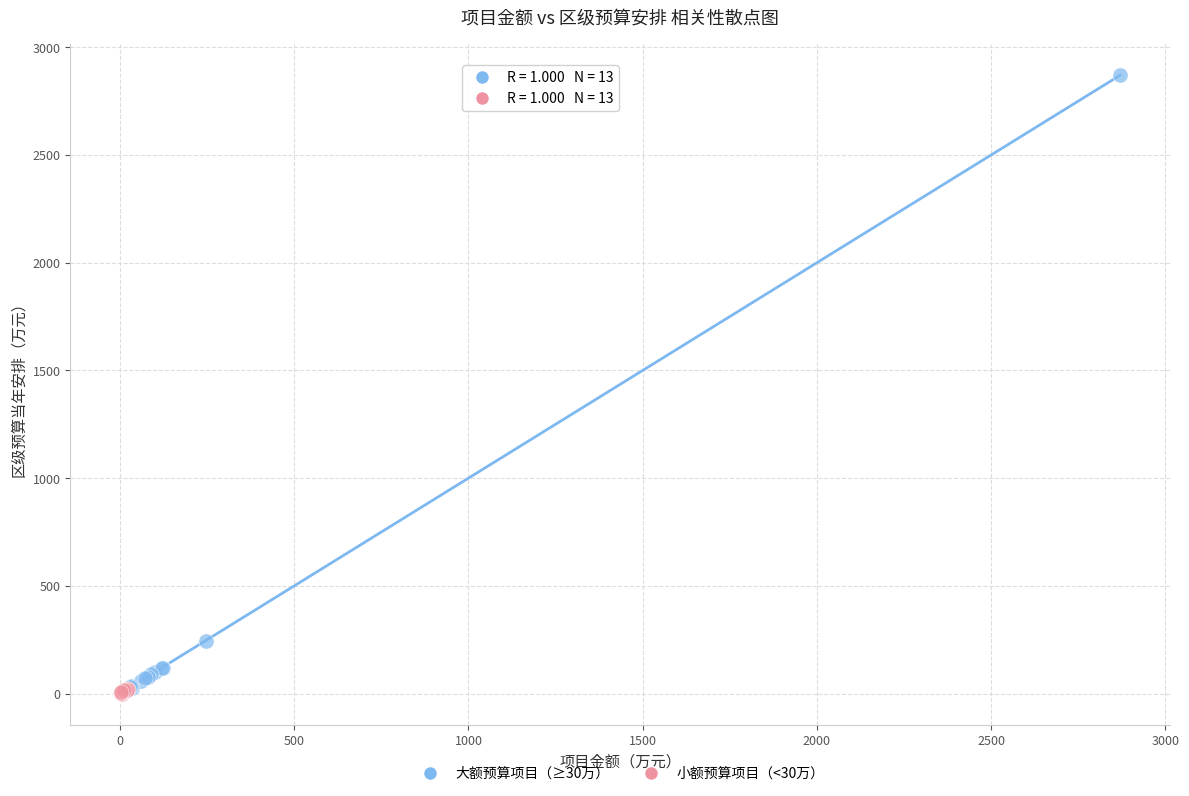

Which series reaches the maximum Y coordinate?

大额预算项目（≥30万）